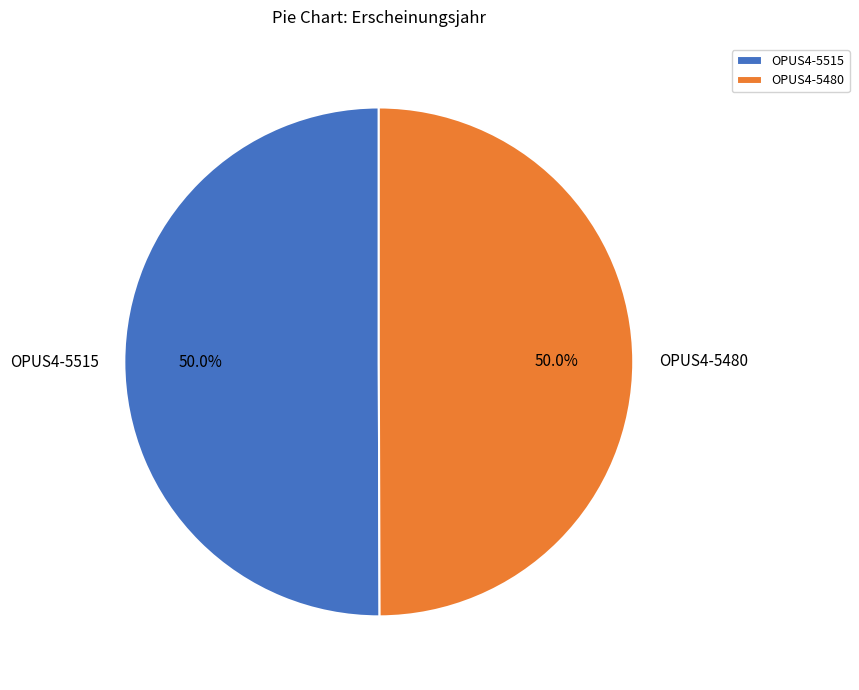

To the nearest percent, what portion does OPUS4-5480 represent?

50%